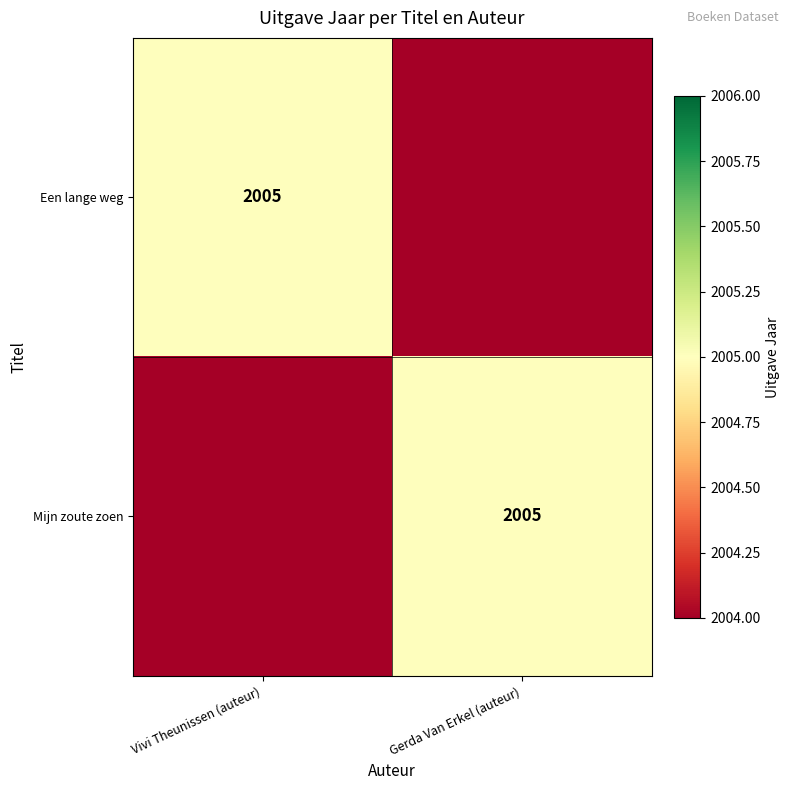

The value of Een lange weg at Vivi Theunissen (auteur) is 2005. True or false?

True